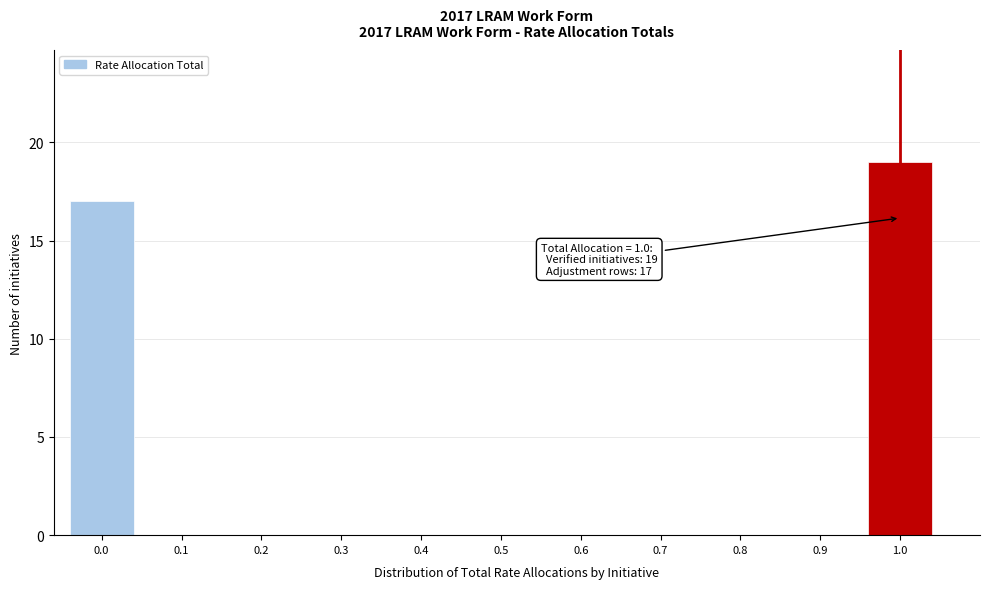

Reading left to right, what are all the values shown in this chart?

0.0=17	0.1=0	0.2=0	0.3=0	0.4=0	0.5=0	0.6=0	0.7=0	0.8=0	0.9=0	1.0=19